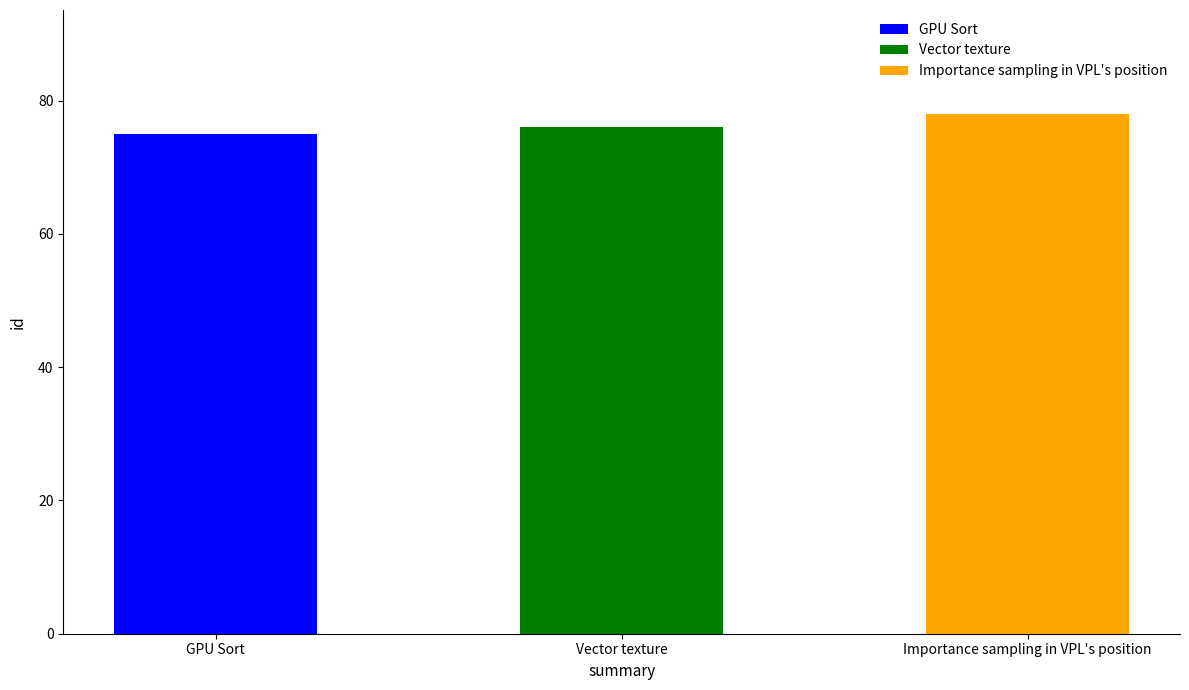

The value at GPU Sort is 75. True or false?

True